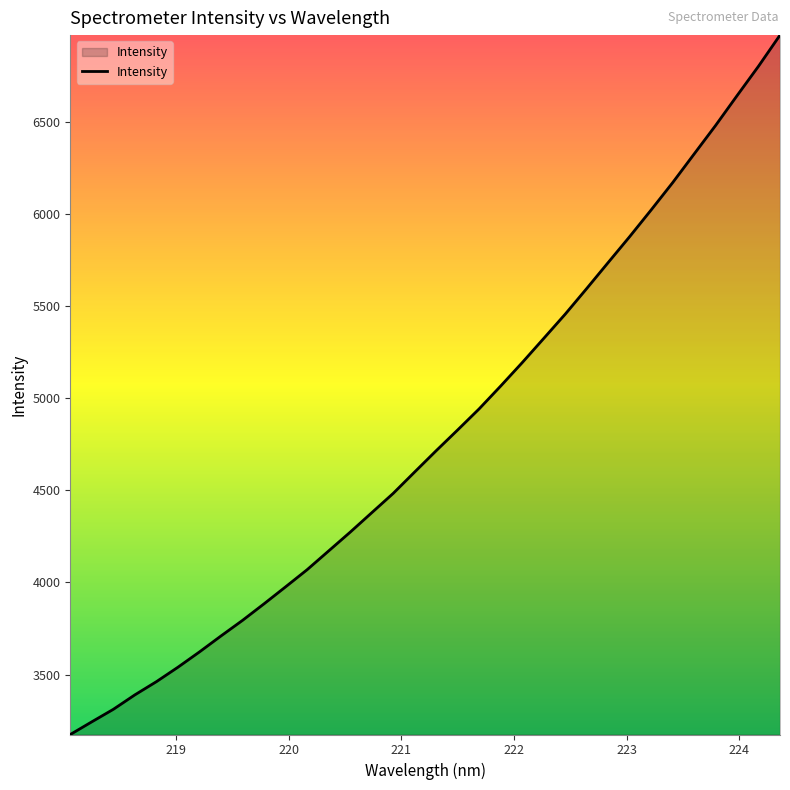

What is the difference between the maximum and minimum values?

3799.3